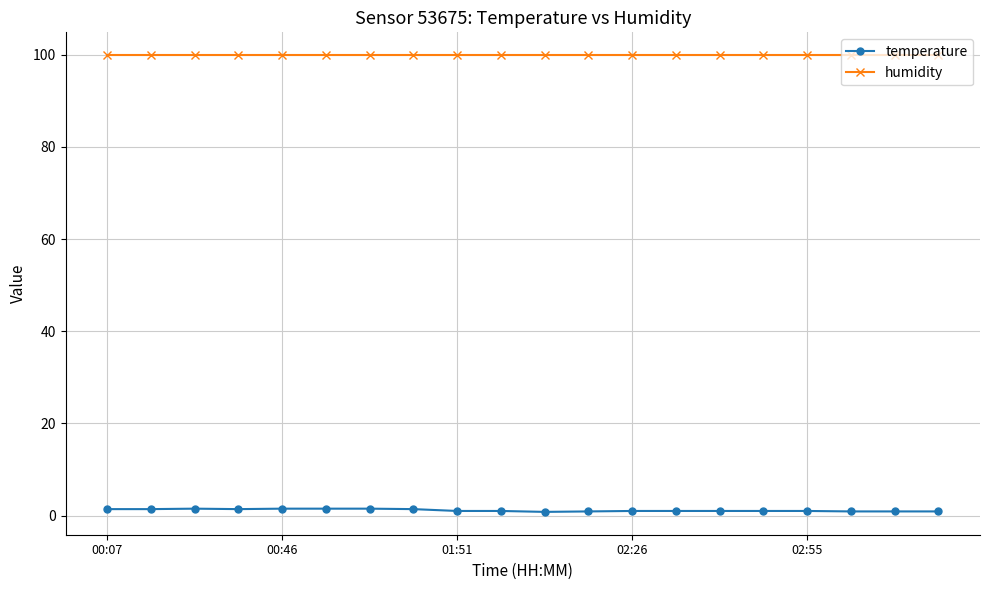

What is the average value of the humidity series?

99.9